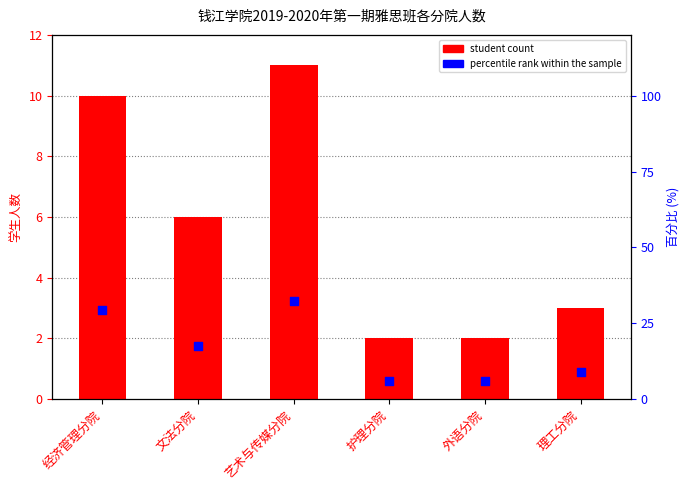

Which series has the largest total across all categories?

percentile rank within the sample